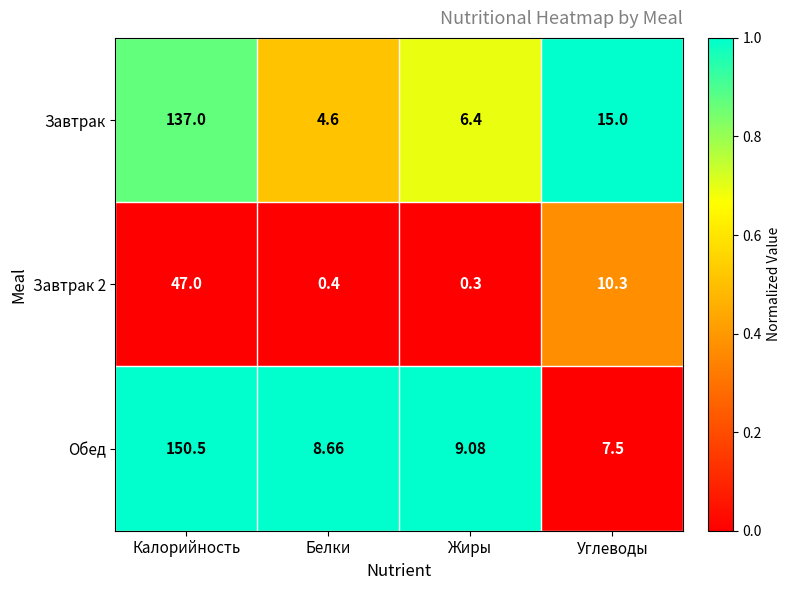

Which series has the largest total across all categories?

Обед